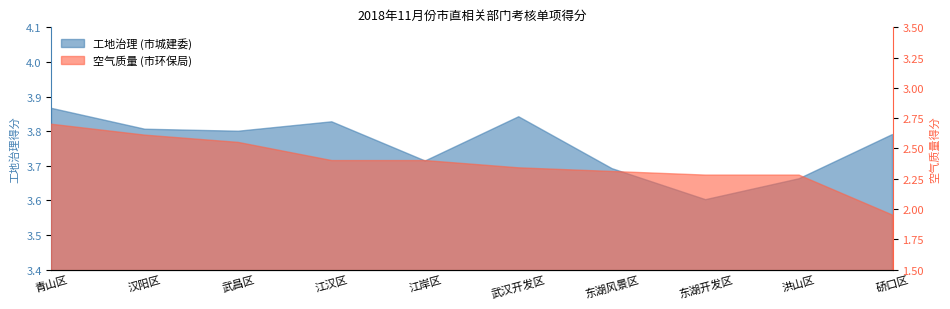

Where does the 空气质量 (市环保局) series first go above 2?

青山区